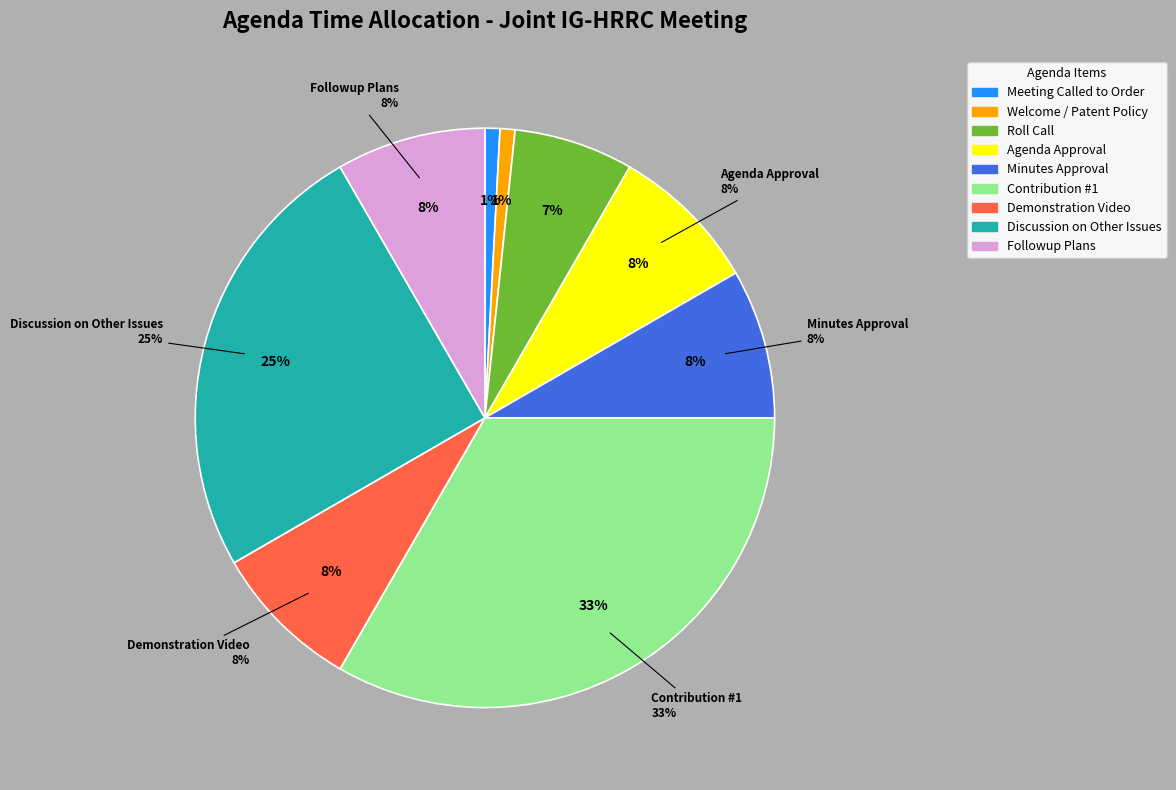

What portion of the pie excludes 8) Discussion on Other Issues?

75.0%